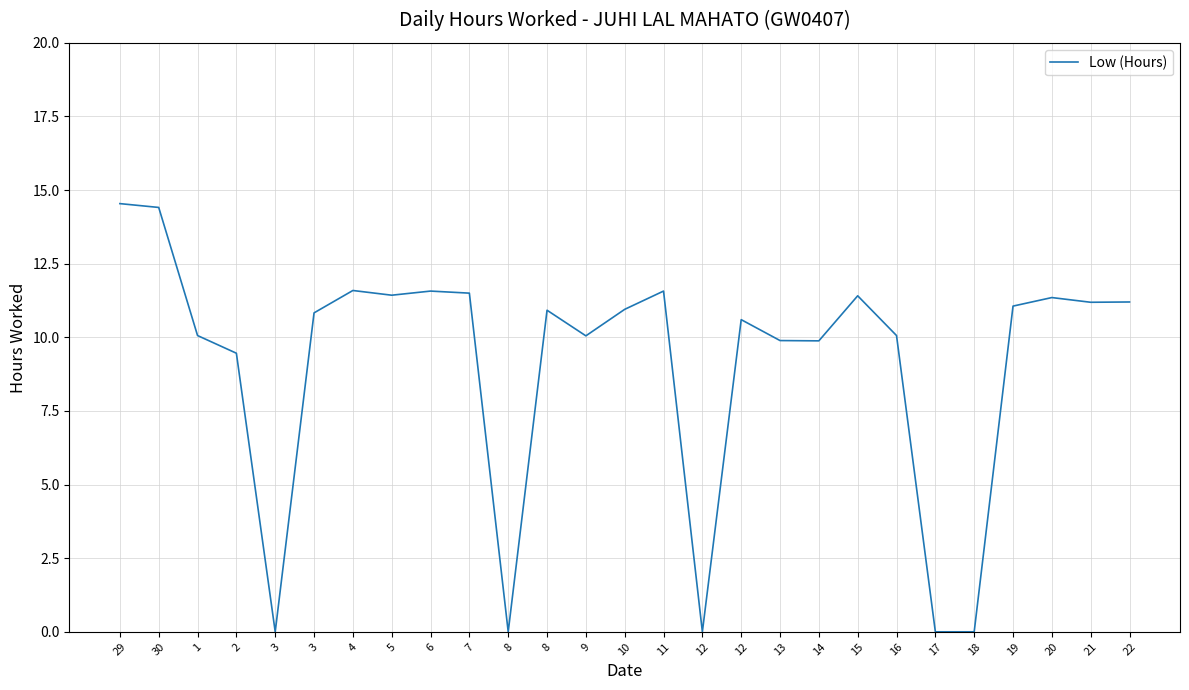

Reading left to right, what are all the values shown in this chart?

14.5	14.4	10.1	9.5	0.0	10.8	11.6	11.4	11.6	11.5	0.0	10.9	10.1	10.9	11.6	0.0	10.6	9.9	9.9	11.4	10.1	0.0	0.0	11.1	11.3	11.2	11.2